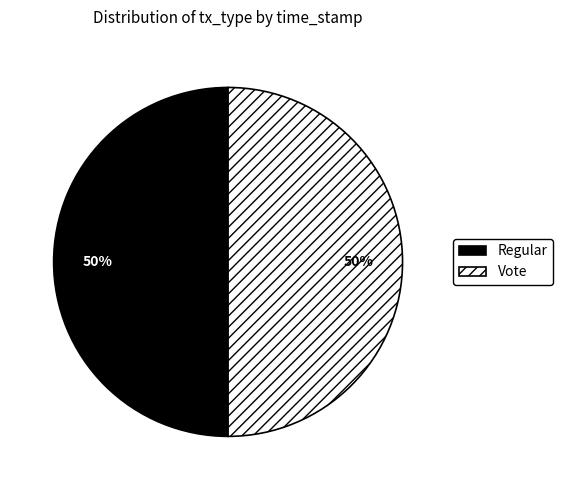

The Regular slice represents 43% of the pie. True or false?

False